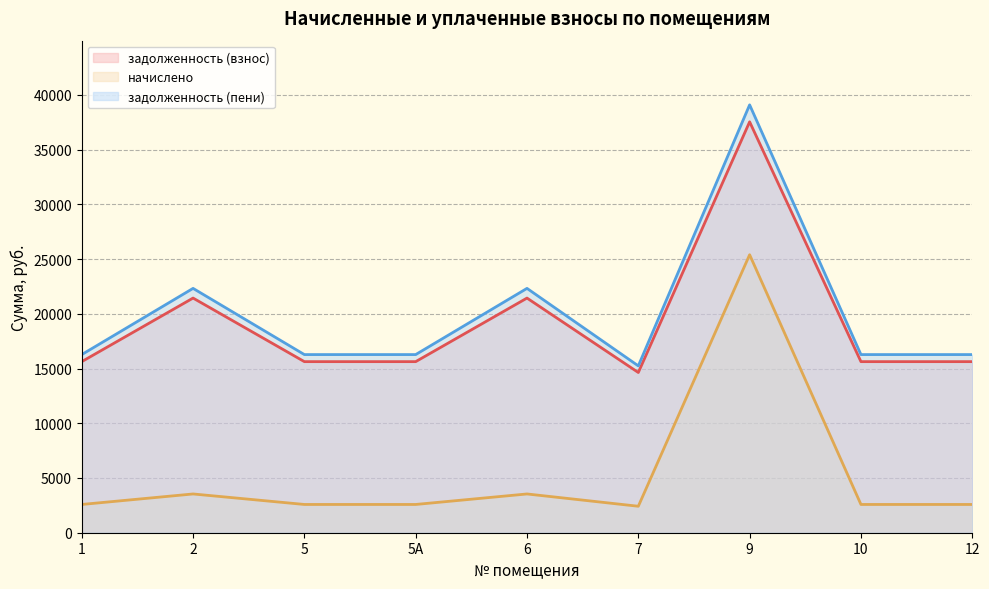

What are all the series names shown in the legend?

задолженность (взнос), начислено, задолженность (пени)